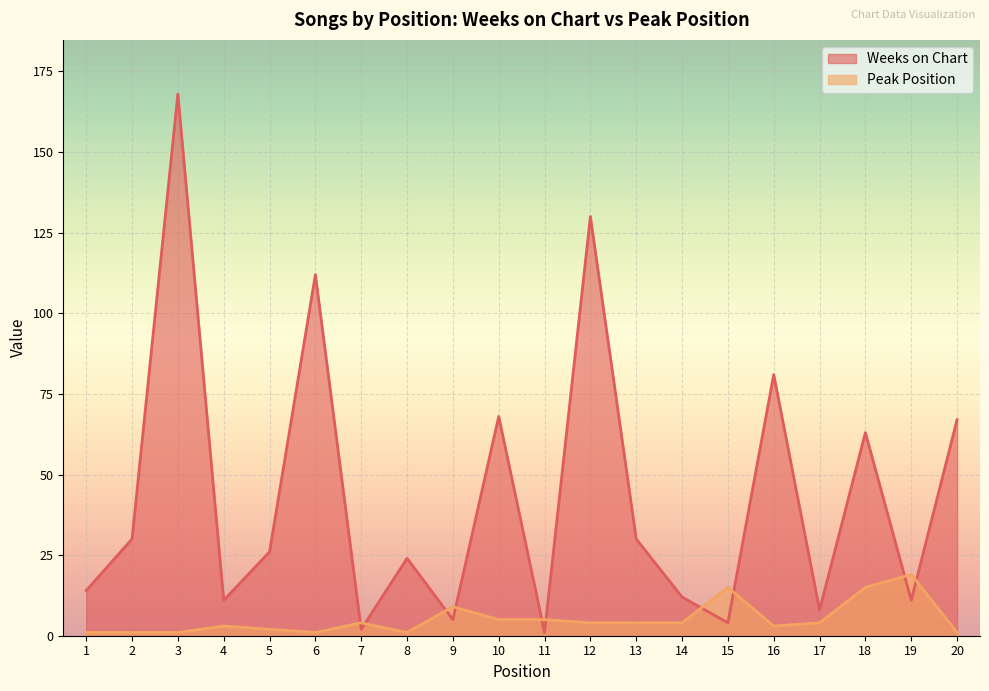

Where is the first local minimum for Peak Position?

6